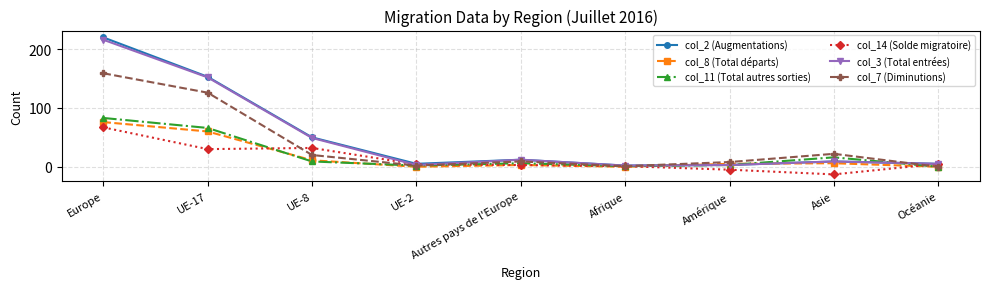

Which series has the widest spread of values?

col_2 (Augmentations)